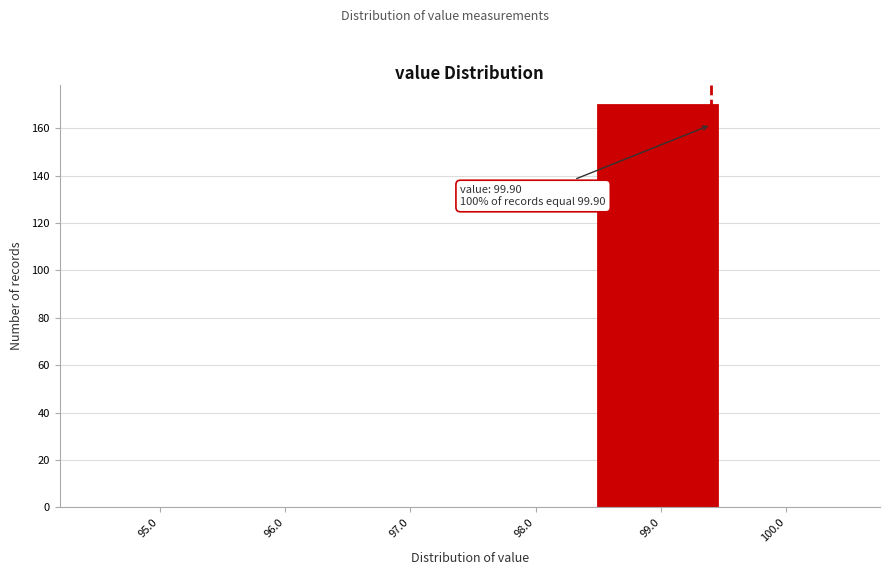

Reading left to right, transcribe all the data shown in this chart.

95.0=0	96.0=0	97.0=0	98.0=0	99.0=170	100.0=0